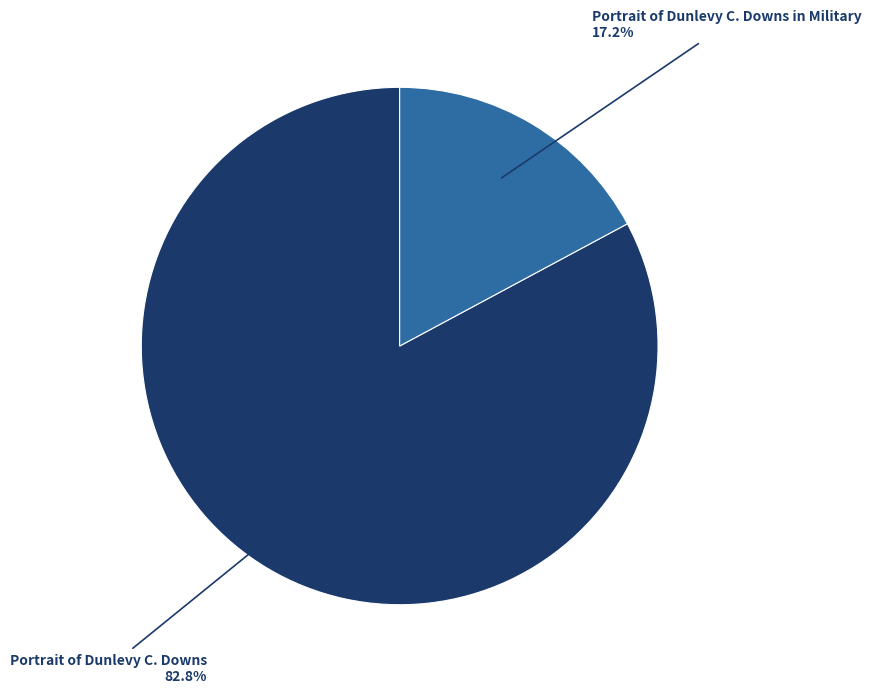

Is there a majority slice in this chart?

Yes